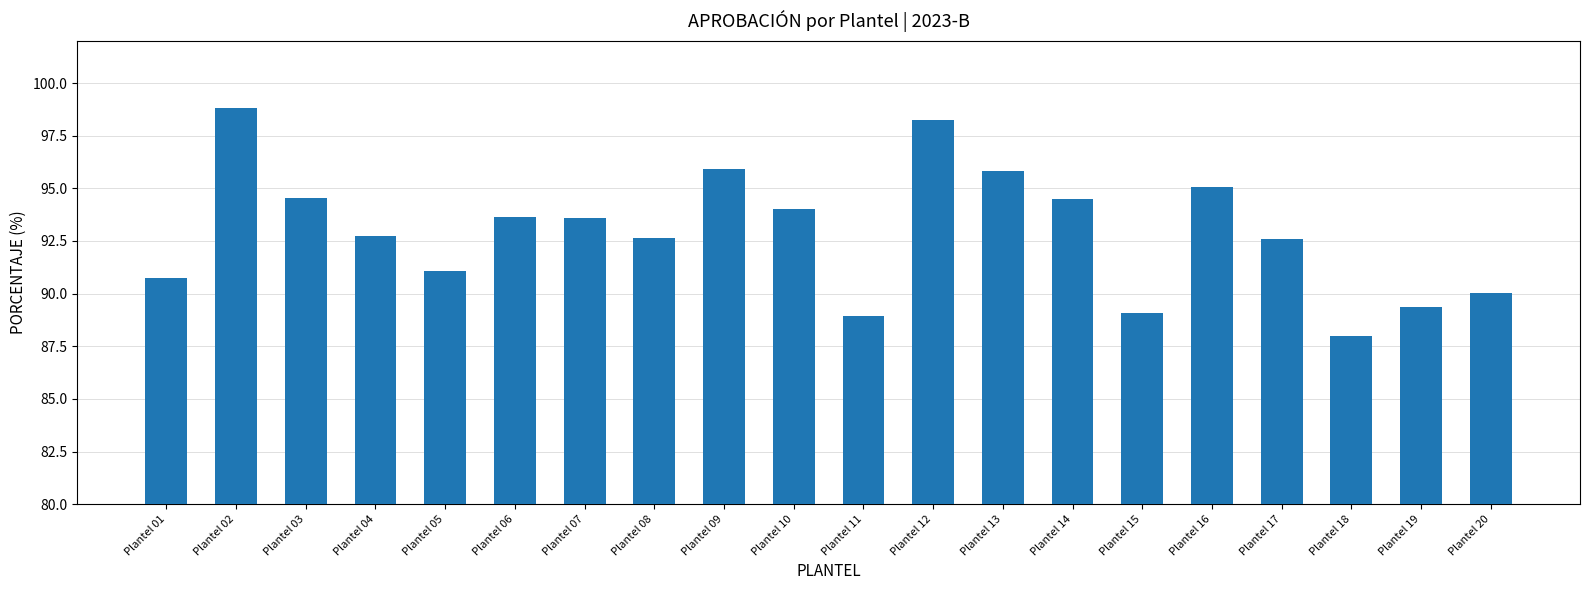

Which category has the lowest value across all series?

Plantel 18